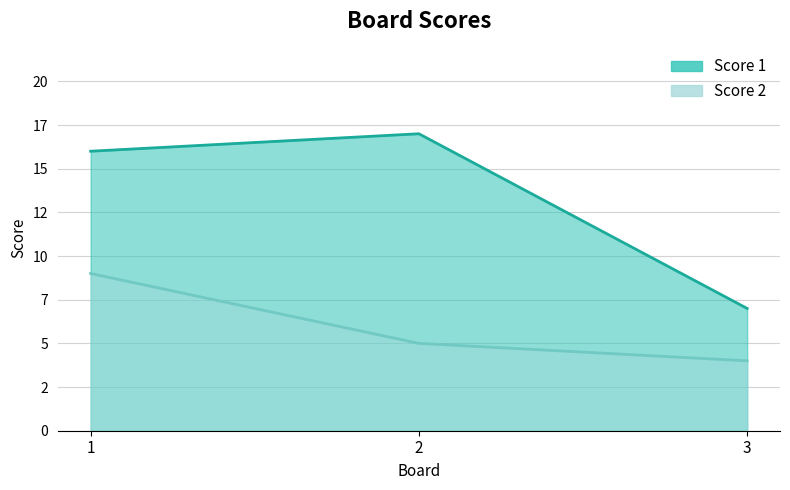

What is the value of the Score 1 point at the 3rd from the left?

7